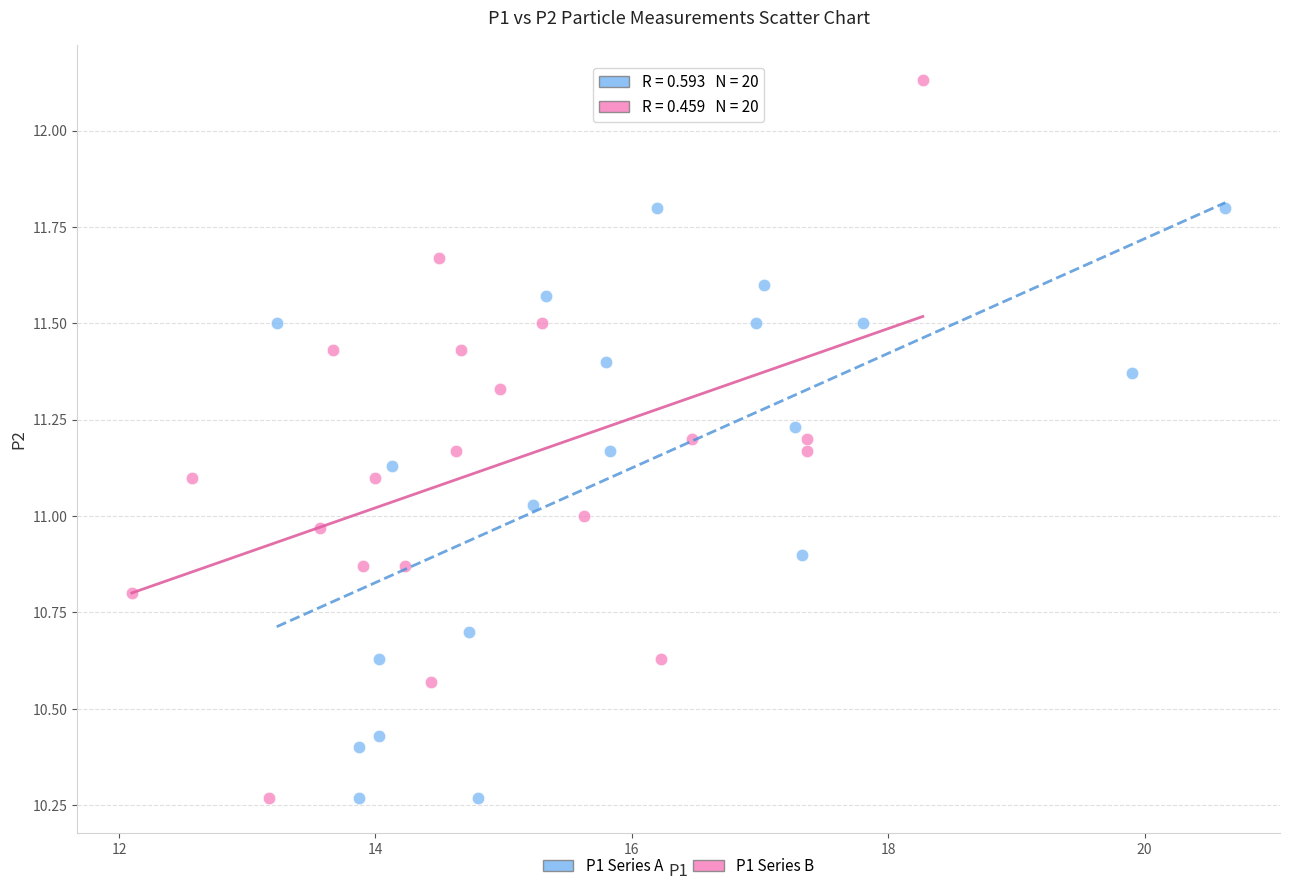

Which series has the widest spread of Y values?

P1 Series B